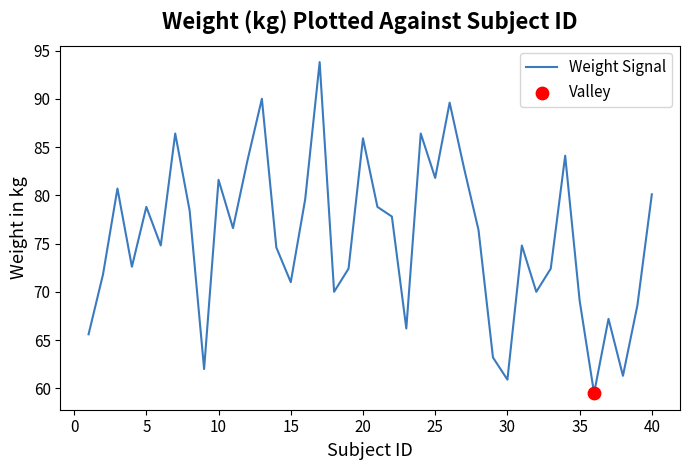

What is the greatest value displayed?

93.8